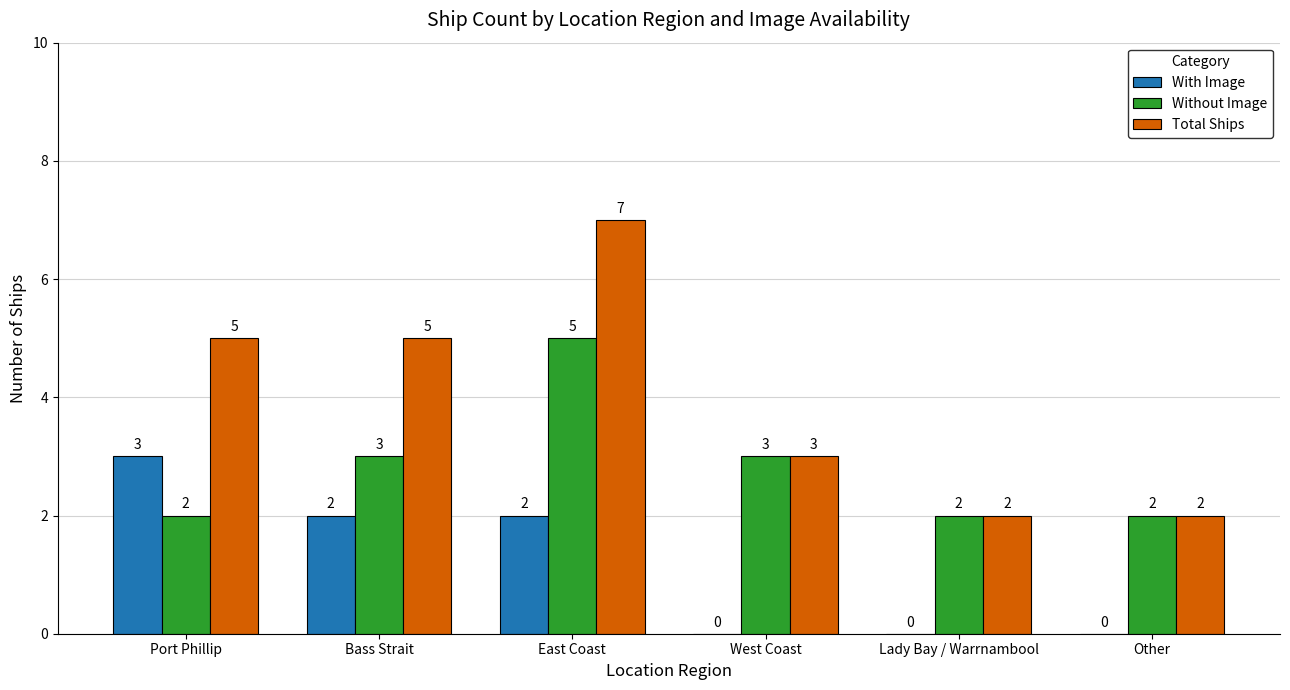

Which category has the highest value in the Without Image series?

East Coast